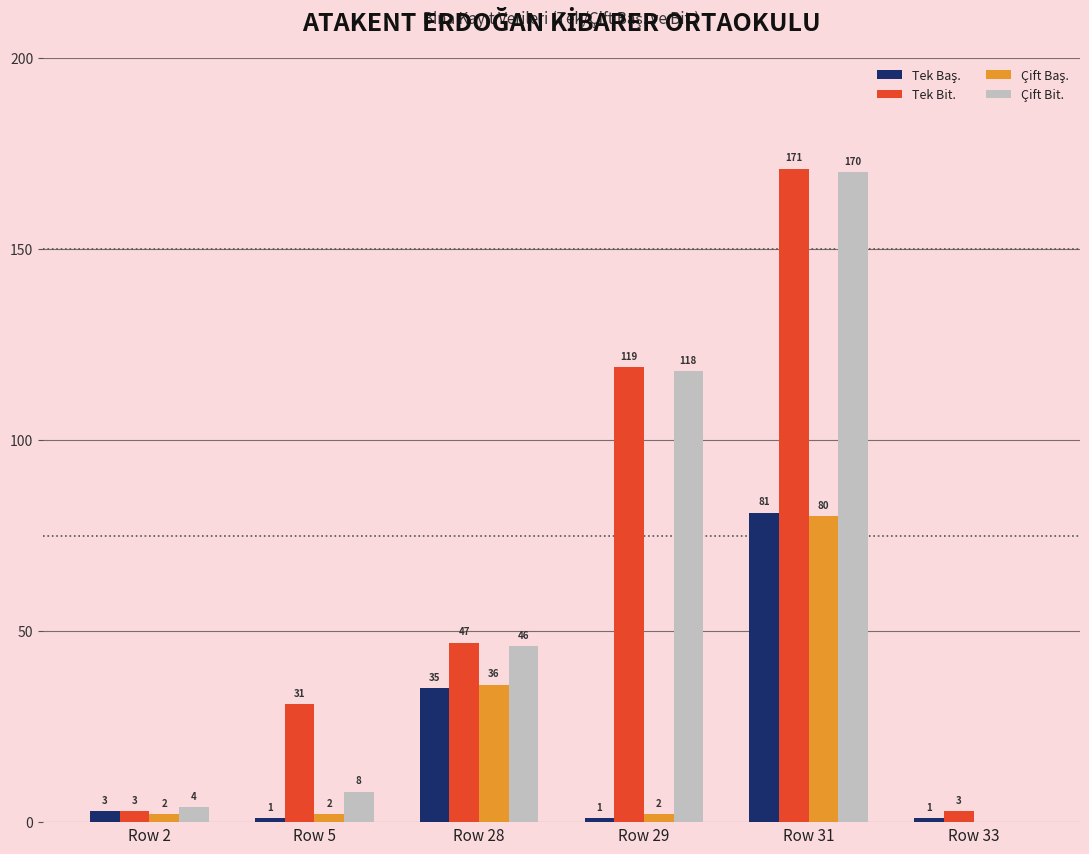

What is the maximum value for Çift Bit.?

170